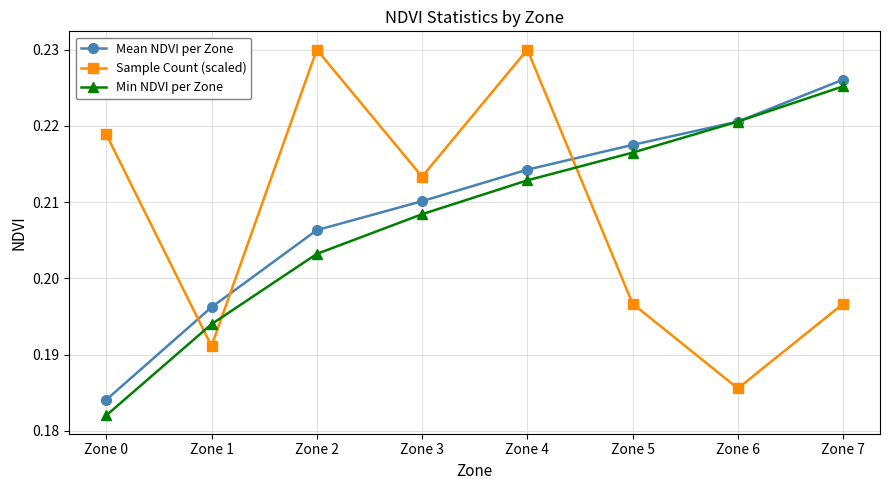

List the labels in order of Mean NDVI per Zone value, largest first.

Zone 7, Zone 6, Zone 5, Zone 4, Zone 3, Zone 2, Zone 1, Zone 0